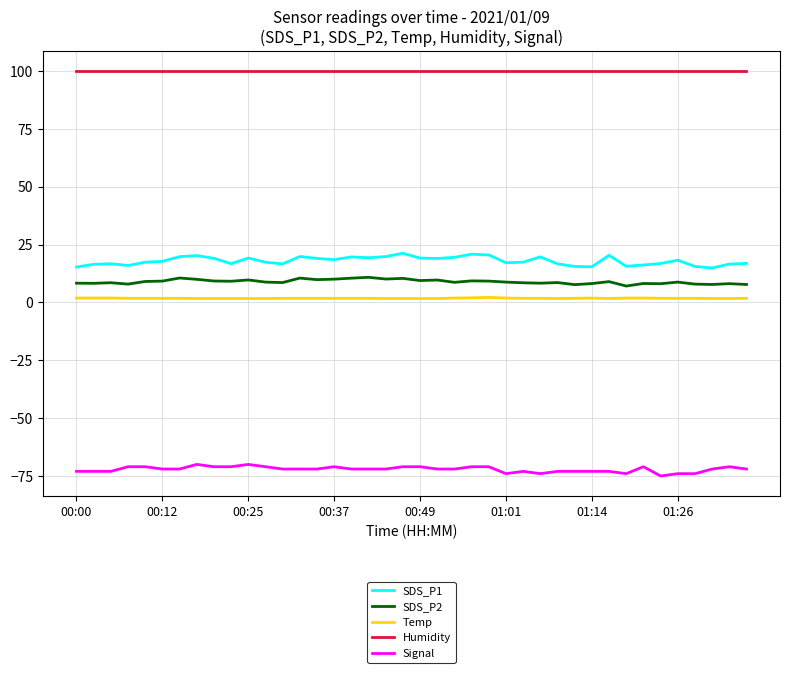

Which series has the largest total across all categories?

Humidity